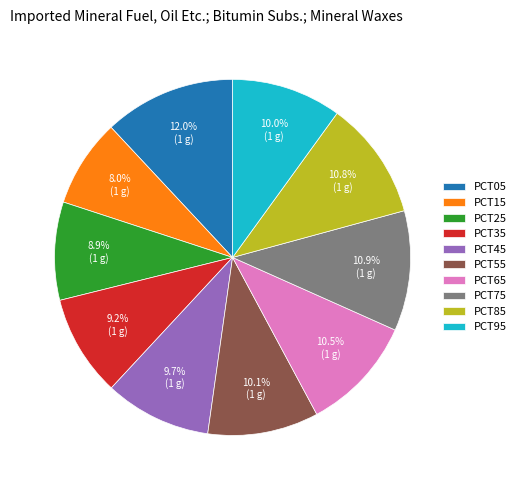

Is there any slice that represents more than half of the pie?

No